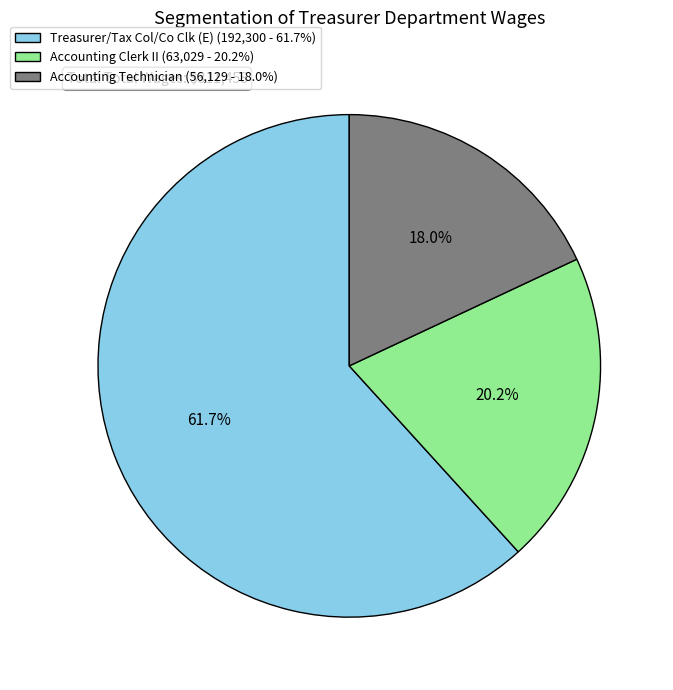

Count the number of slices in the pie.

3